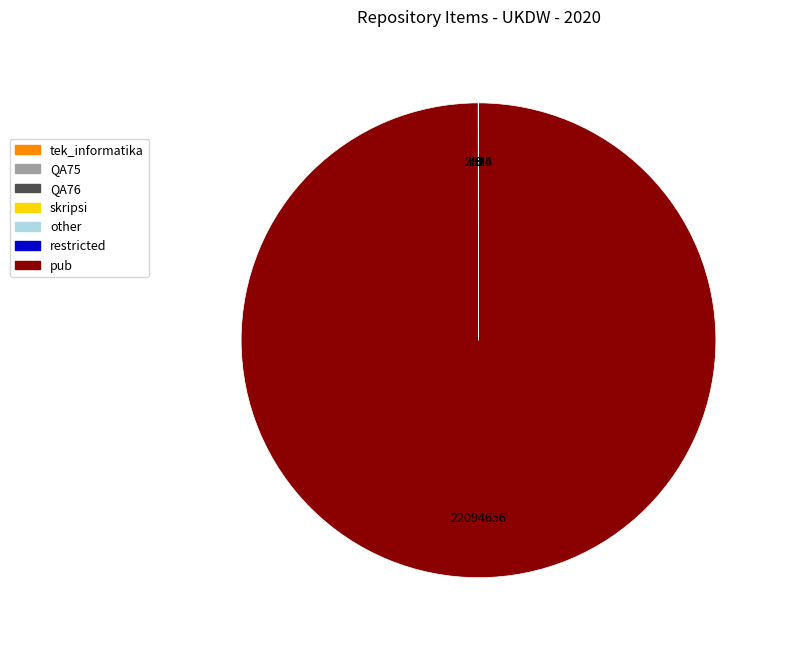

Which category has the biggest portion of the pie?

pub